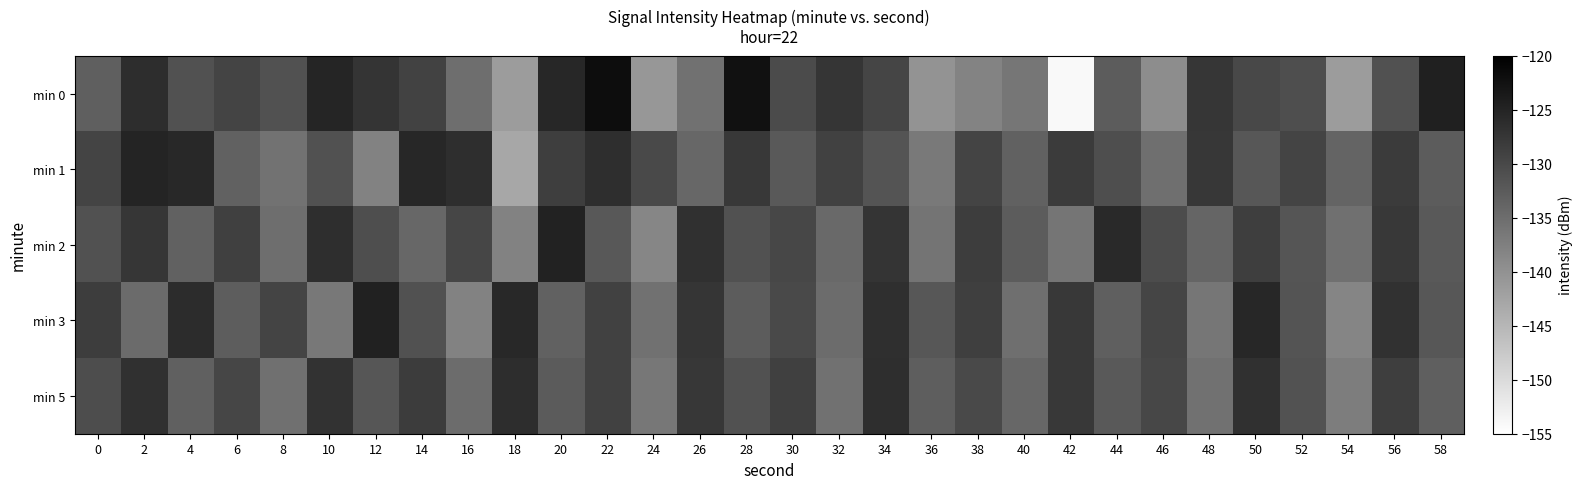

Which series has the largest range (max minus min)?

min 0